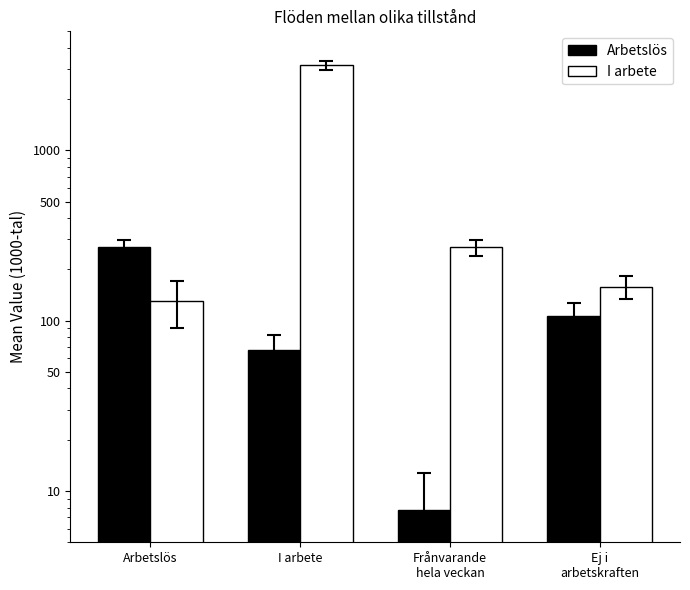

At which label does I arbete first exceed 269?

I arbete